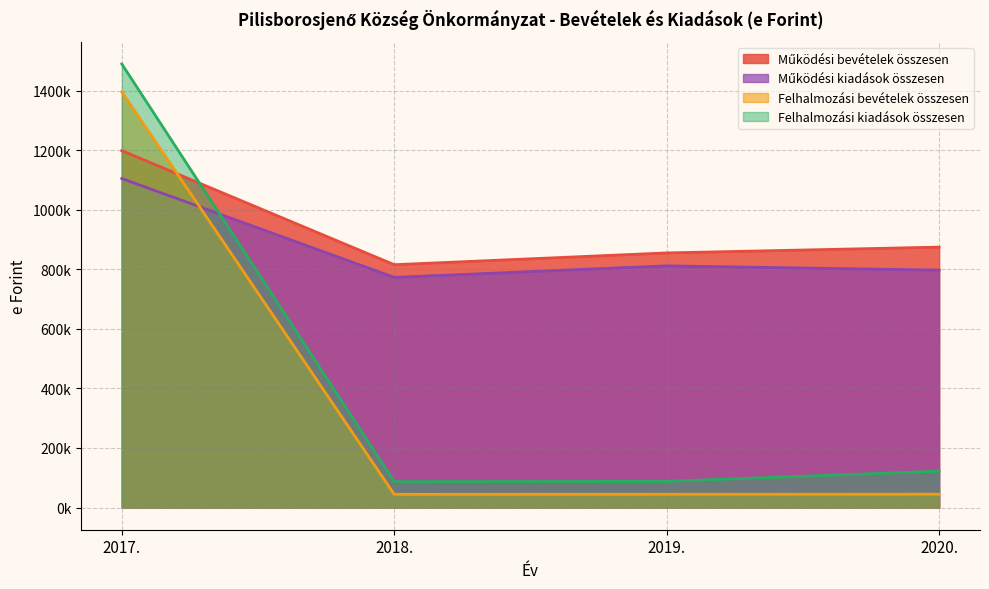

What are all the series names shown in the legend?

Működési bevételek összesen, Működési kiadások összesen, Felhalmozási bevételek összesen, Felhalmozási kiadások összesen